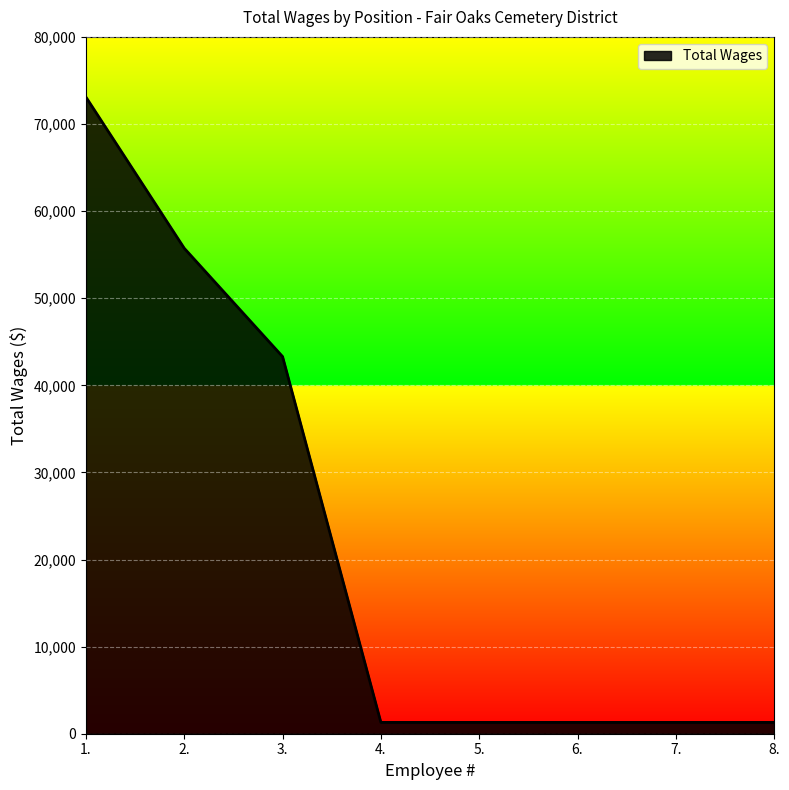

The value at 3. is 43298. True or false?

True